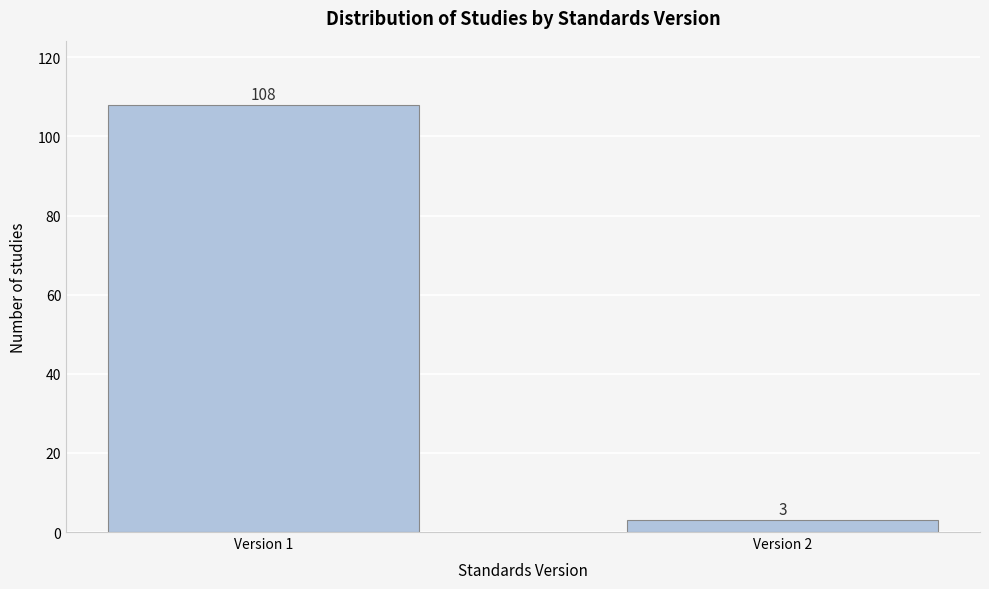

Reading left to right, transcribe all the data shown in this chart.

Version 1=108	Version 2=3